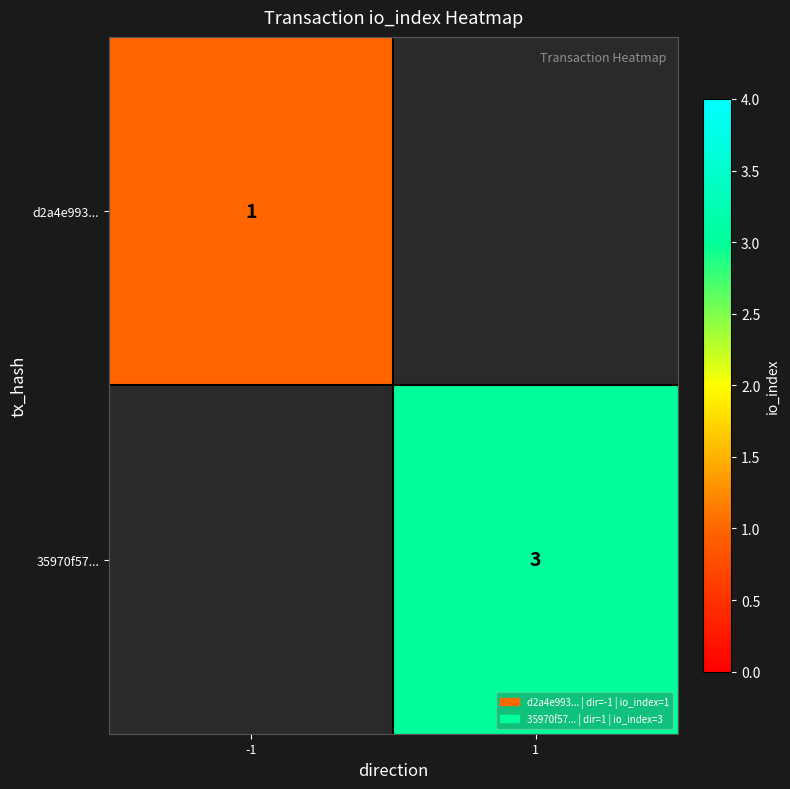

Which has a higher value, -1 or 1?

1